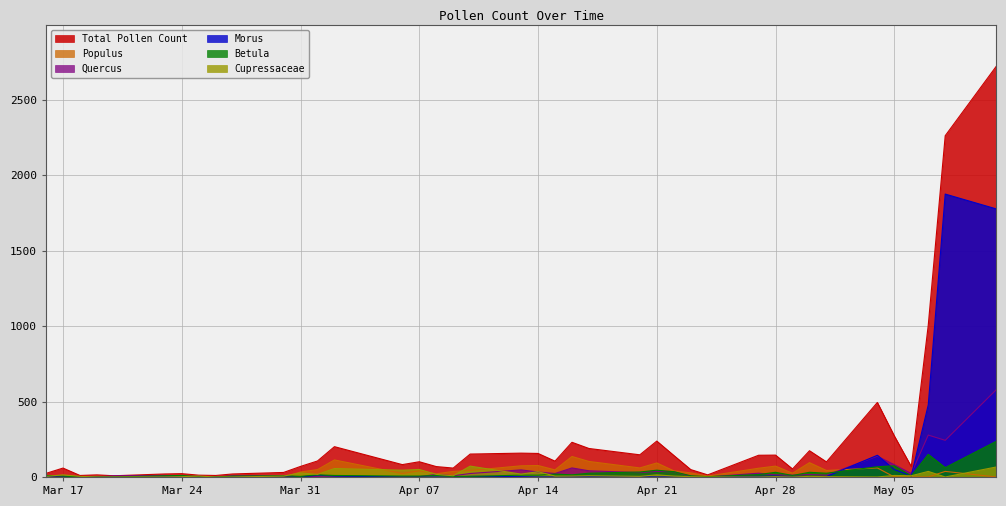

Which series has the largest total across all categories?

Total Pollen Count